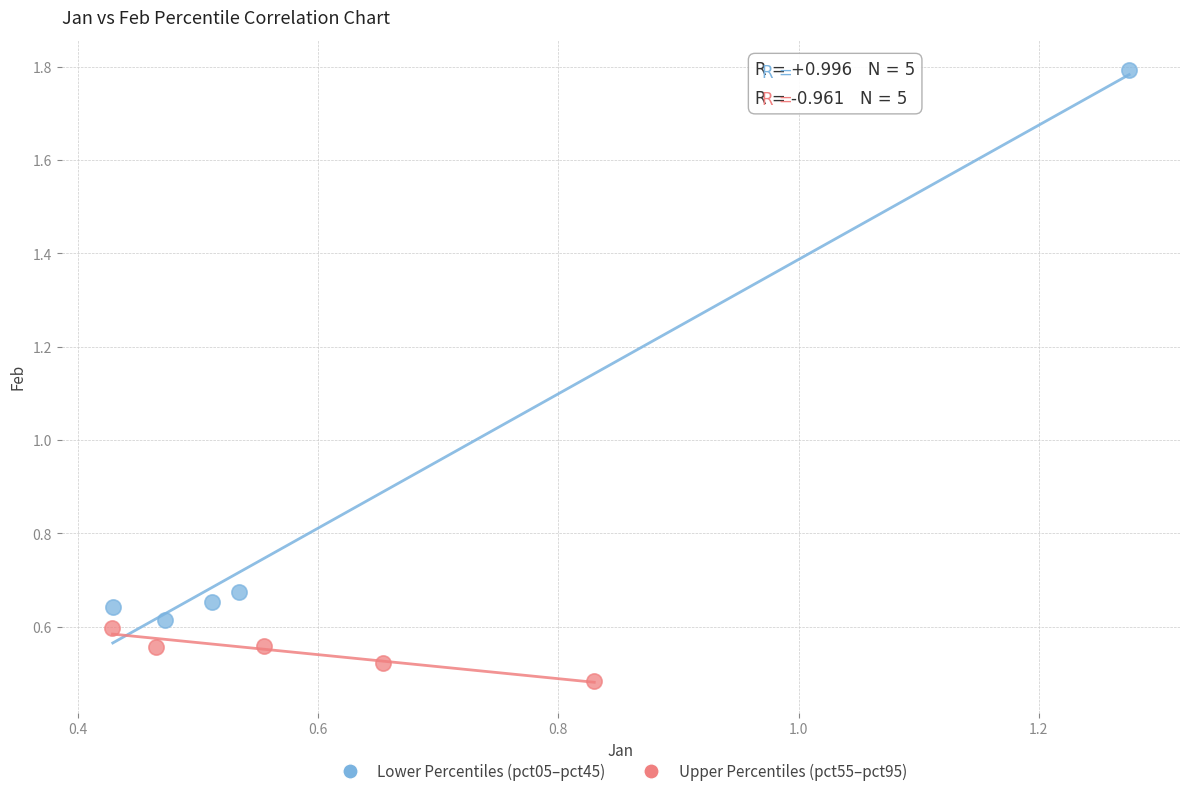

Which series has the widest spread of Y values?

Lower Percentiles (pct05–pct45)